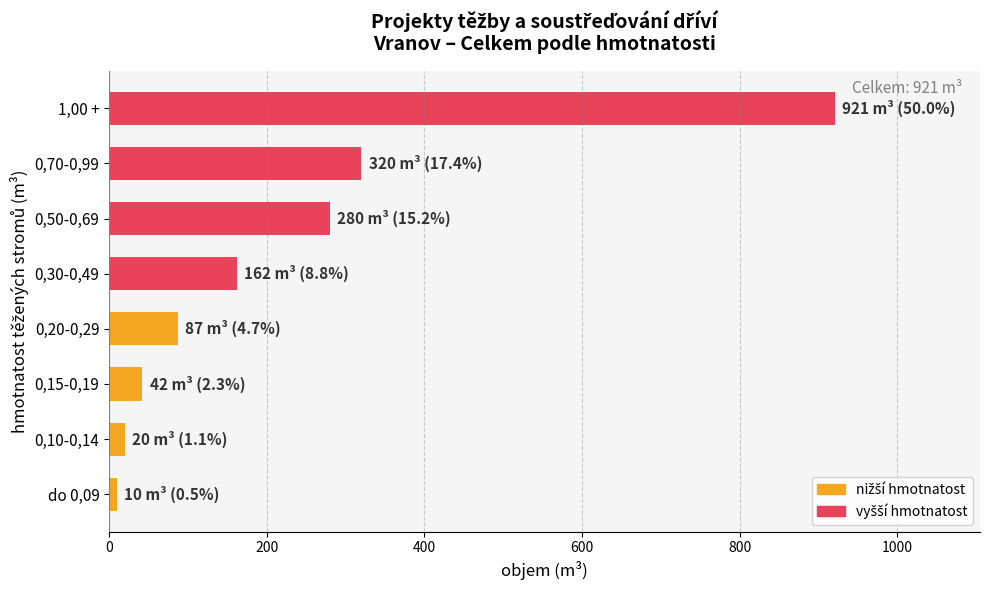

How many data points are less than 162?

4